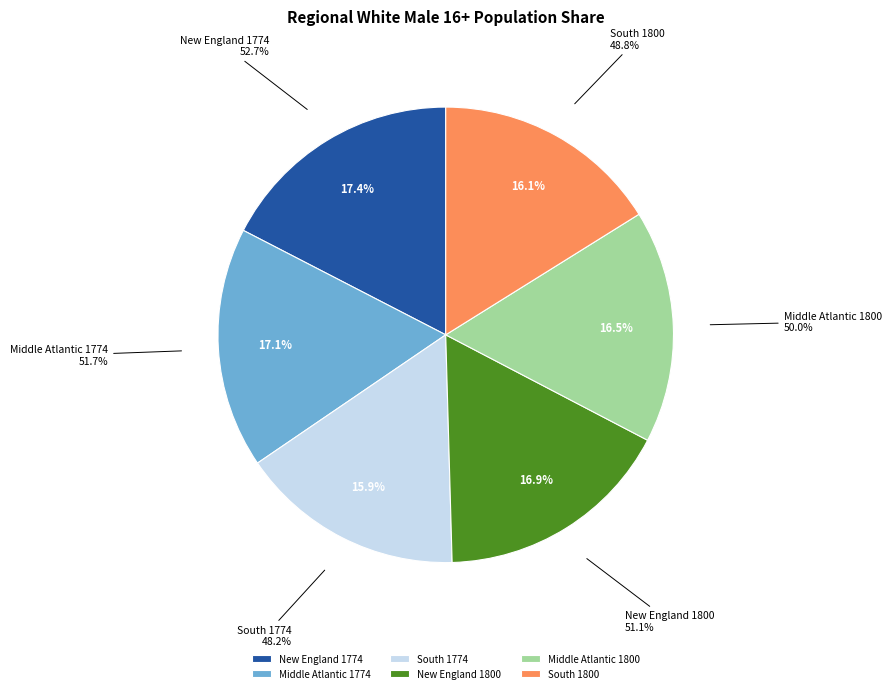

Is it true that New England 1800 is 8% of the pie?

False